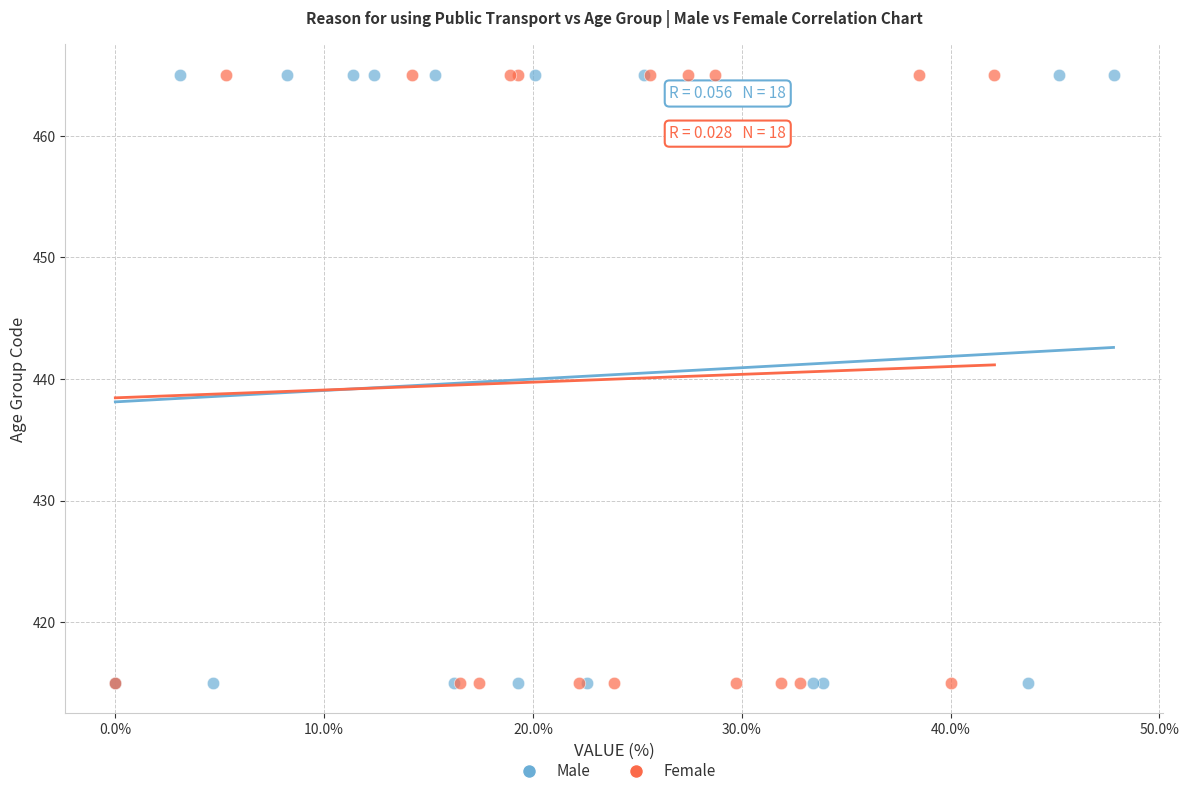

What are all the series names shown in the legend?

Male, Female